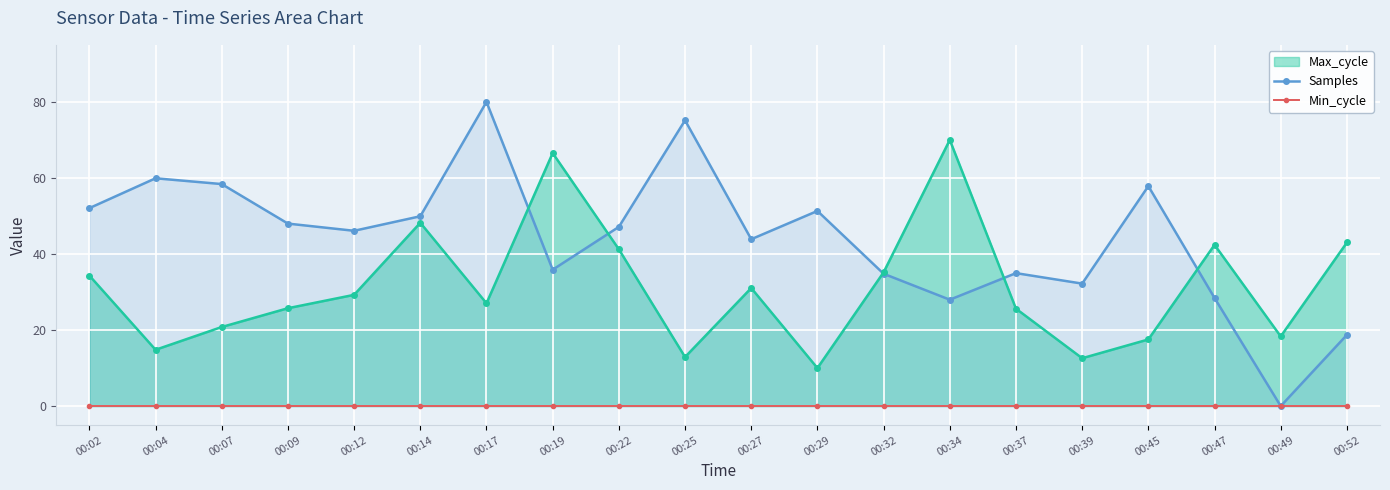

At which category does the chart reach its minimum across all series?

00:49